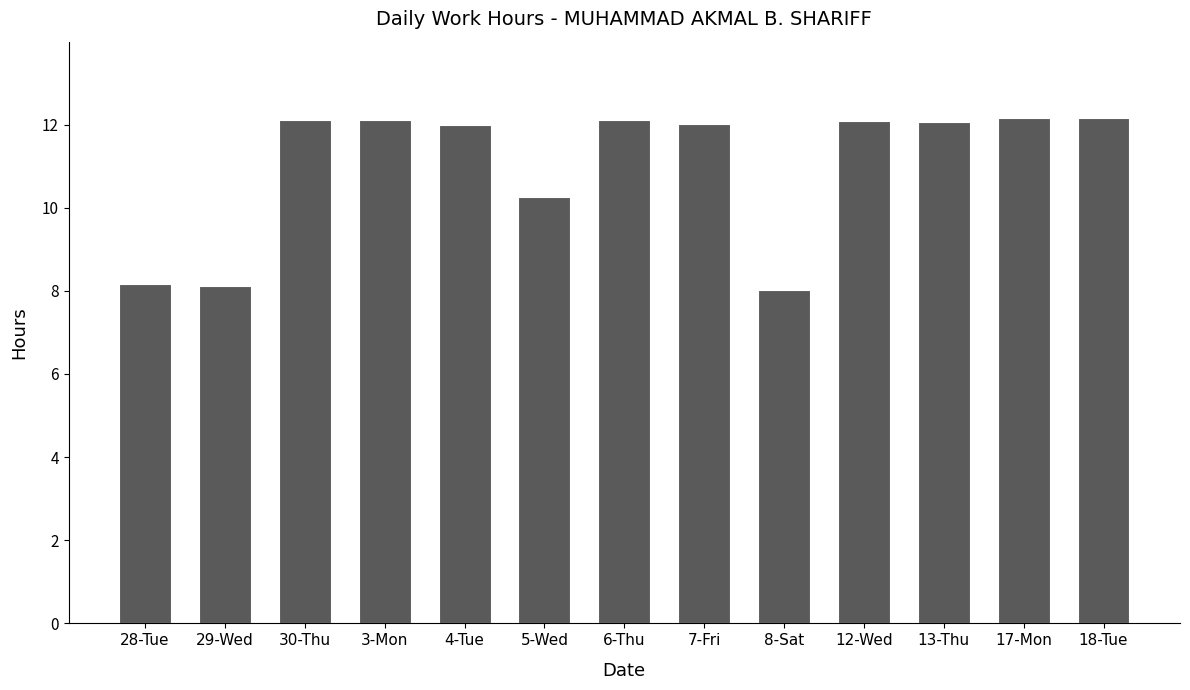

What is the change in value from 7-Fri to 12-Wed?

+0.1